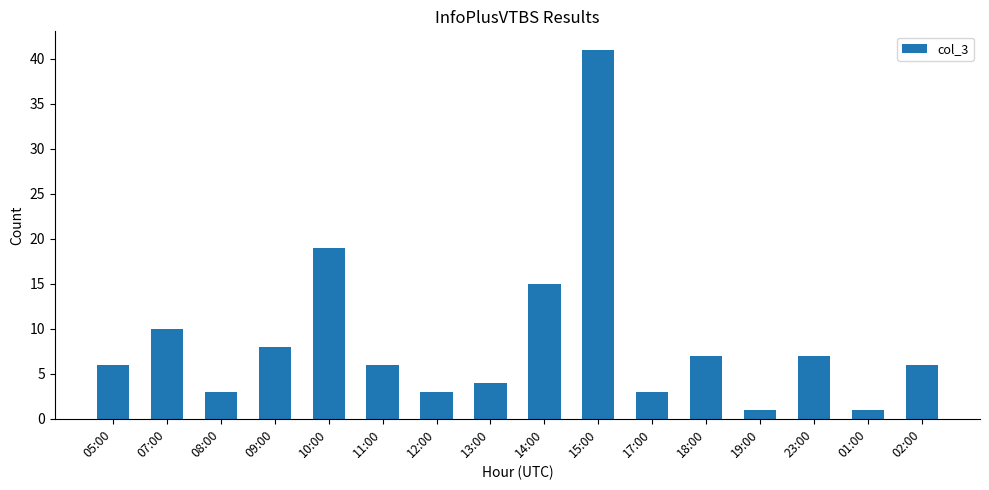

The value at 10:00 is 19. True or false?

True